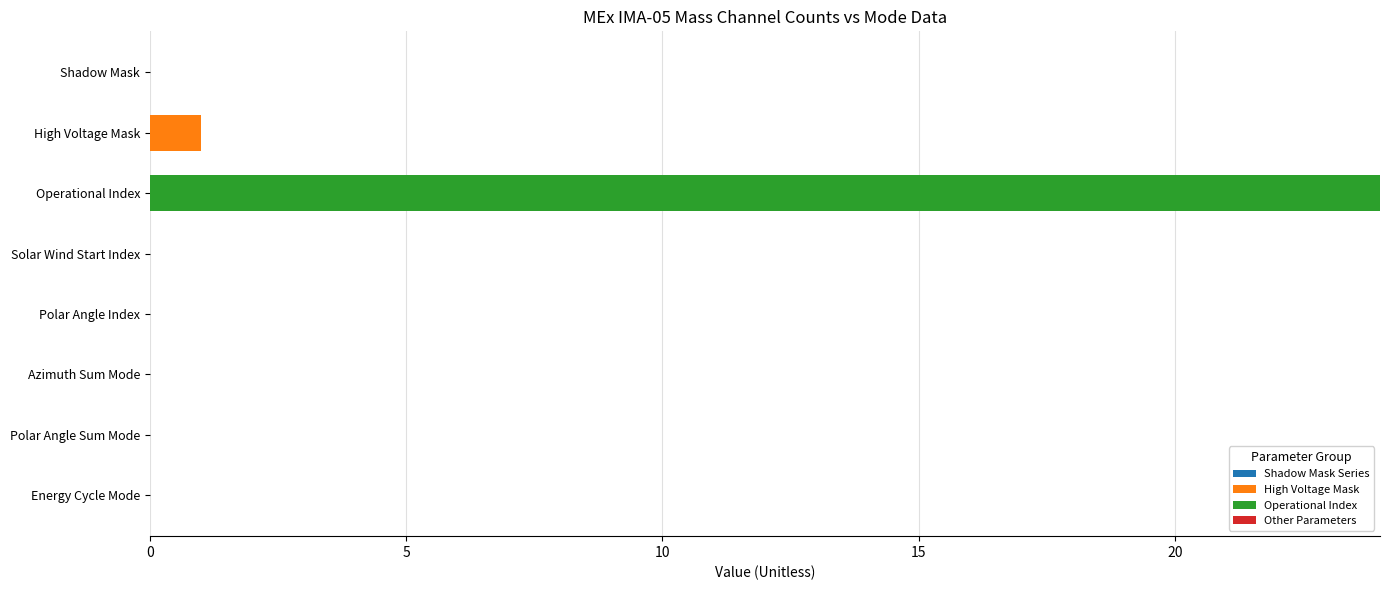

At which category is the sum across all series the highest?

Operational Index